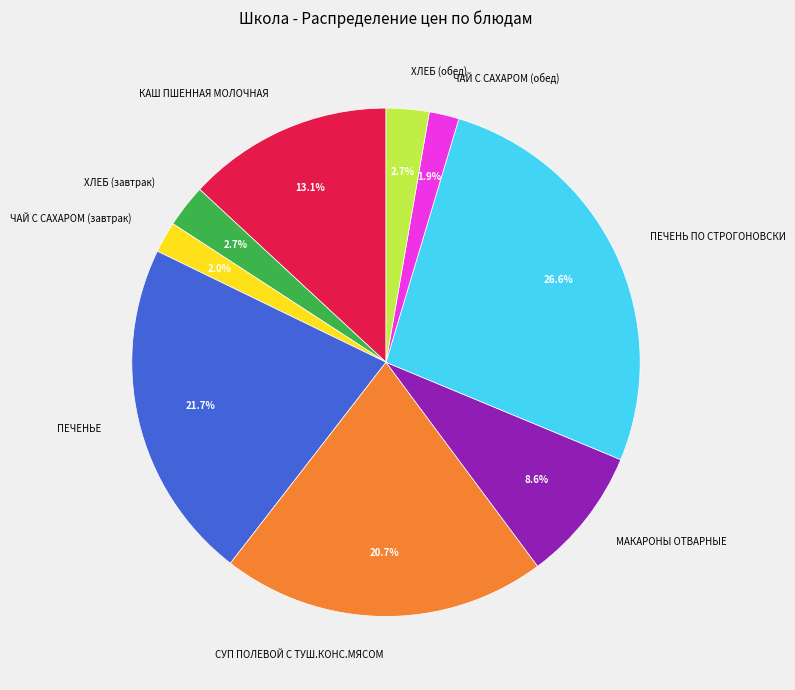

Between ЧАЙ С САХАРОМ (завтрак) and СУП ПОЛЕВОЙ С ТУШ.КОНС.МЯСОМ, which is larger?

СУП ПОЛЕВОЙ С ТУШ.КОНС.МЯСОМ